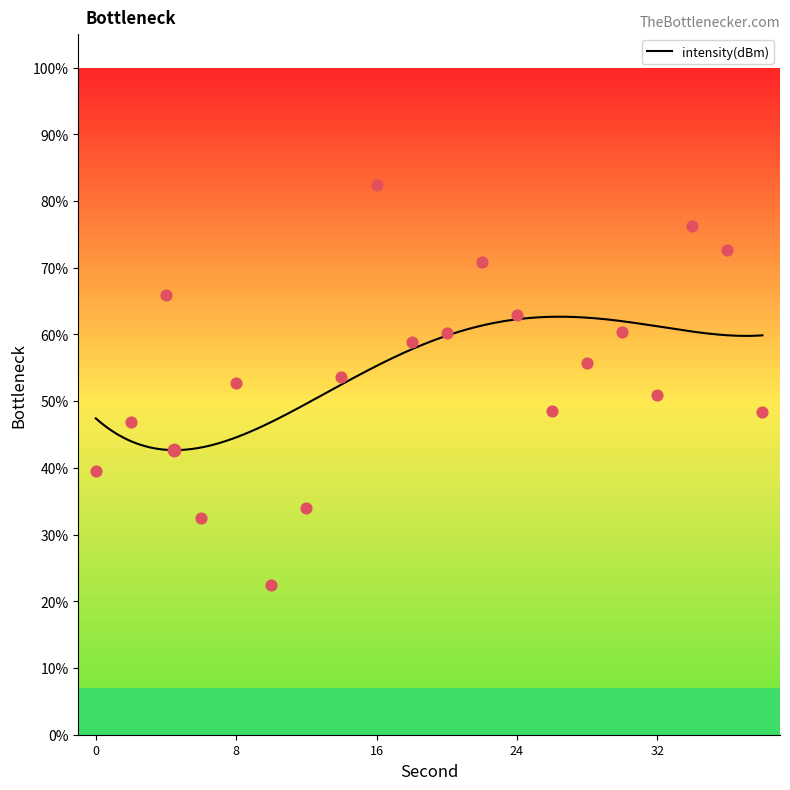

Between 38 and 16, which is larger?

16